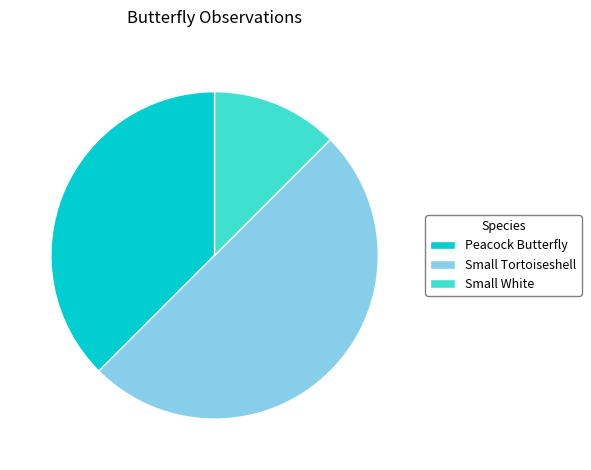

What is the largest slice in the pie chart?

Small Tortoiseshell